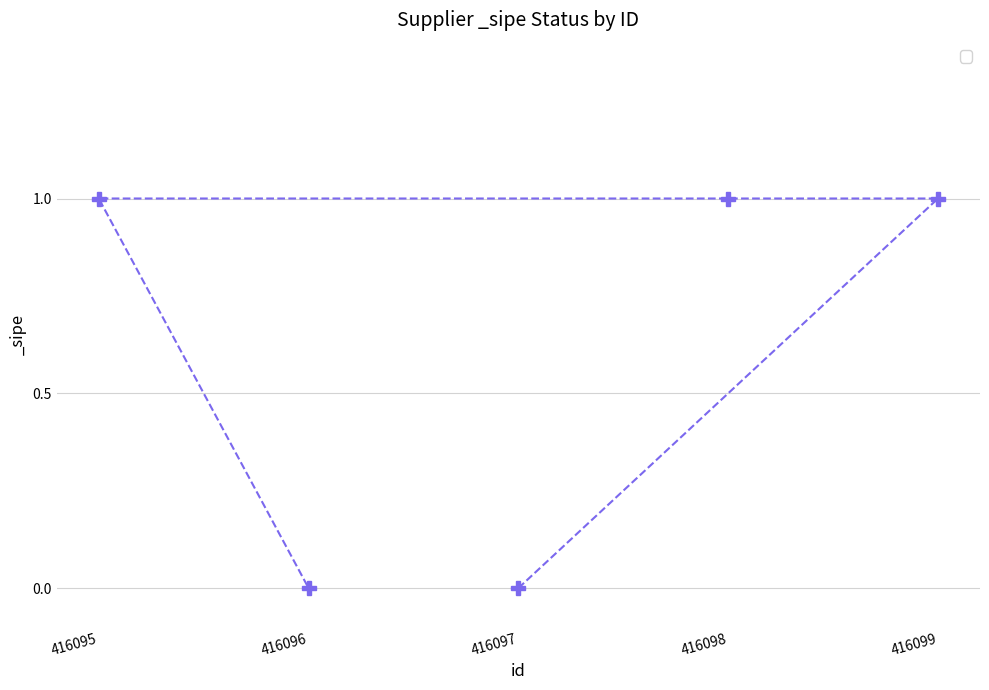

Reading left to right, extract all data points from this chart.

416095=1	416096=0	416097=0	416098=1	416099=1